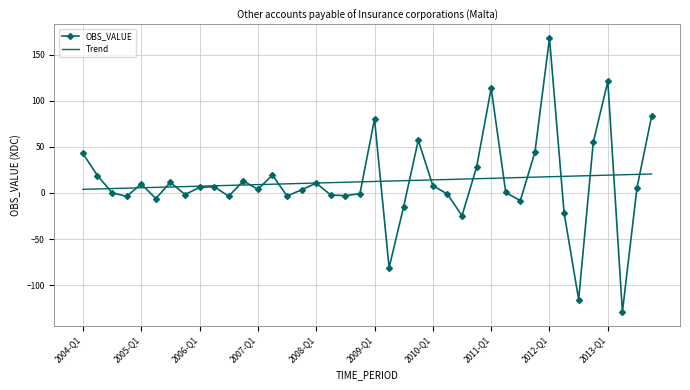

Rank the series by their maximum value, from lowest to highest.

Trend, OBS_VALUE